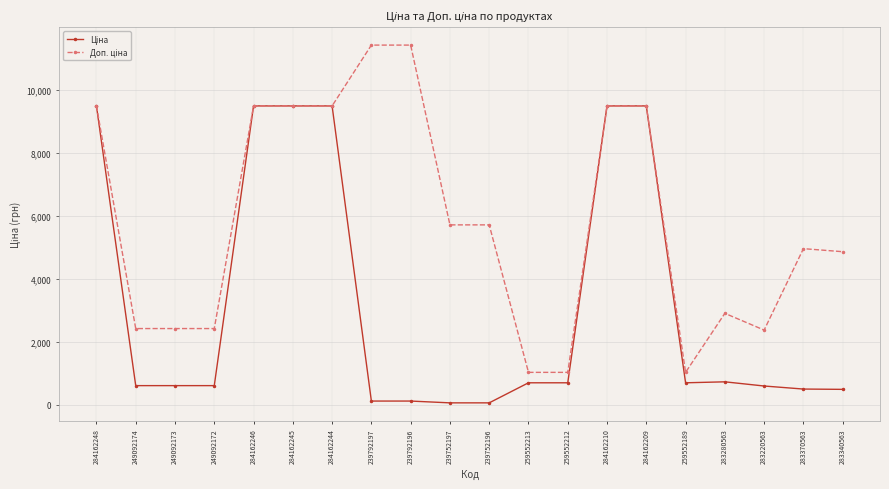

What is the greatest value displayed?

11410.0